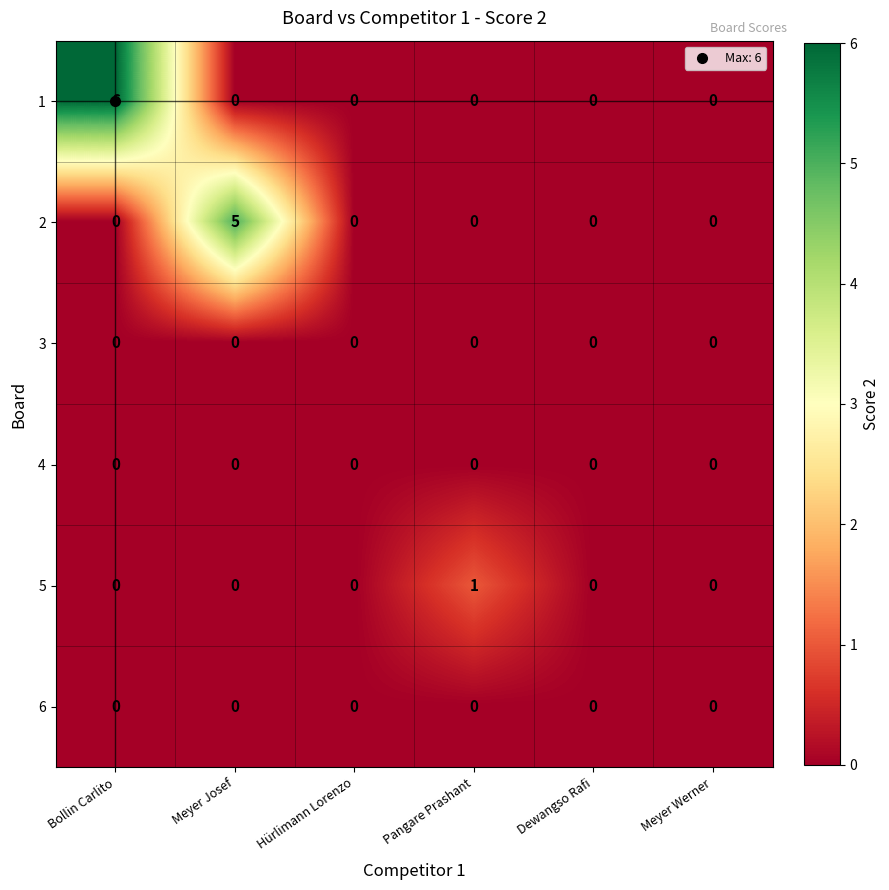

Which label corresponds to the largest value in the chart?

Bollin Carlito